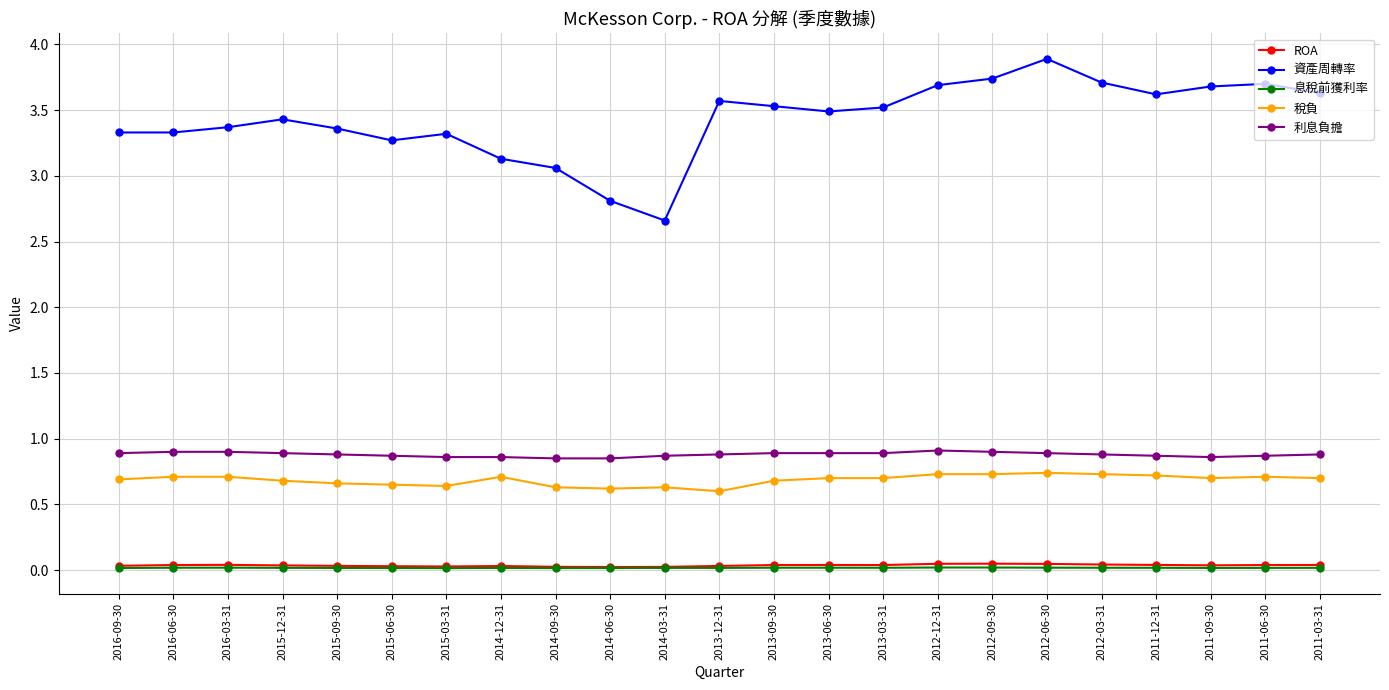

Does the chart display data point markers on the line(s)?

Yes